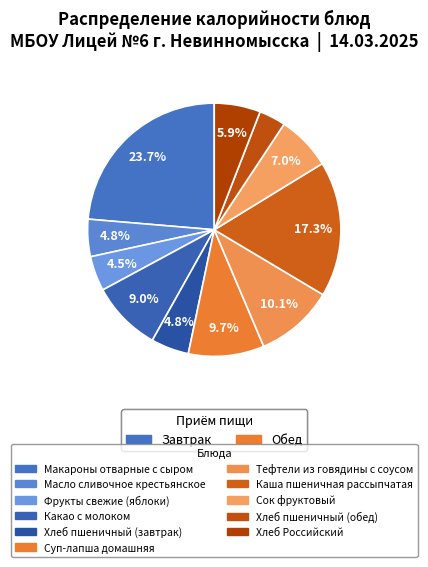

To the nearest percent, what is the difference between the largest and smallest slice percentages?

20%